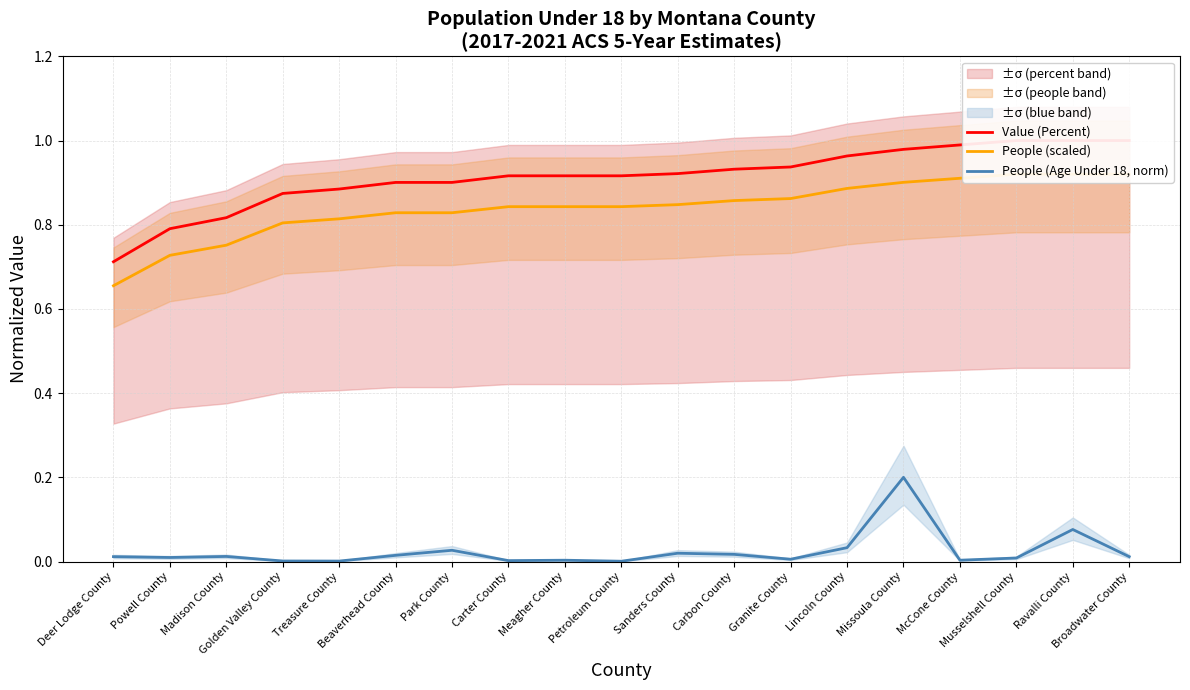

Between Carbon County and McCone County, which is larger?

McCone County